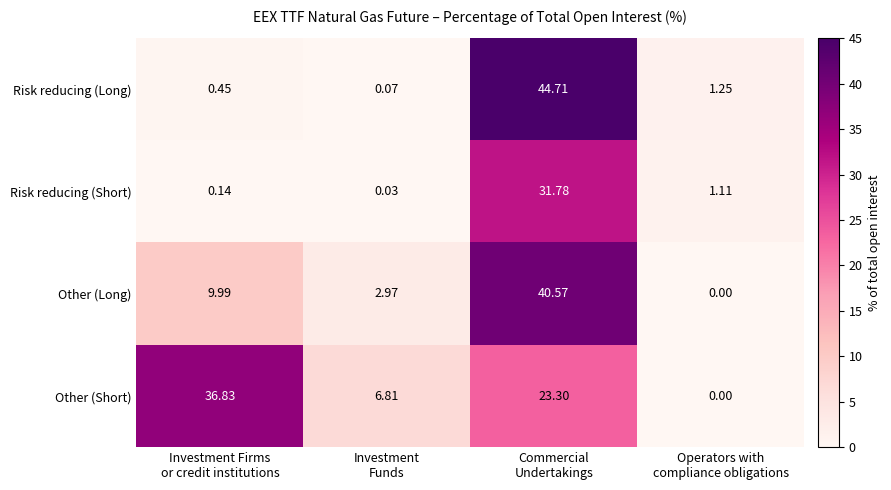

Rank the series by their average value, from highest to lowest.

Other (Short), Other (Long), Risk reducing (Long), Risk reducing (Short)